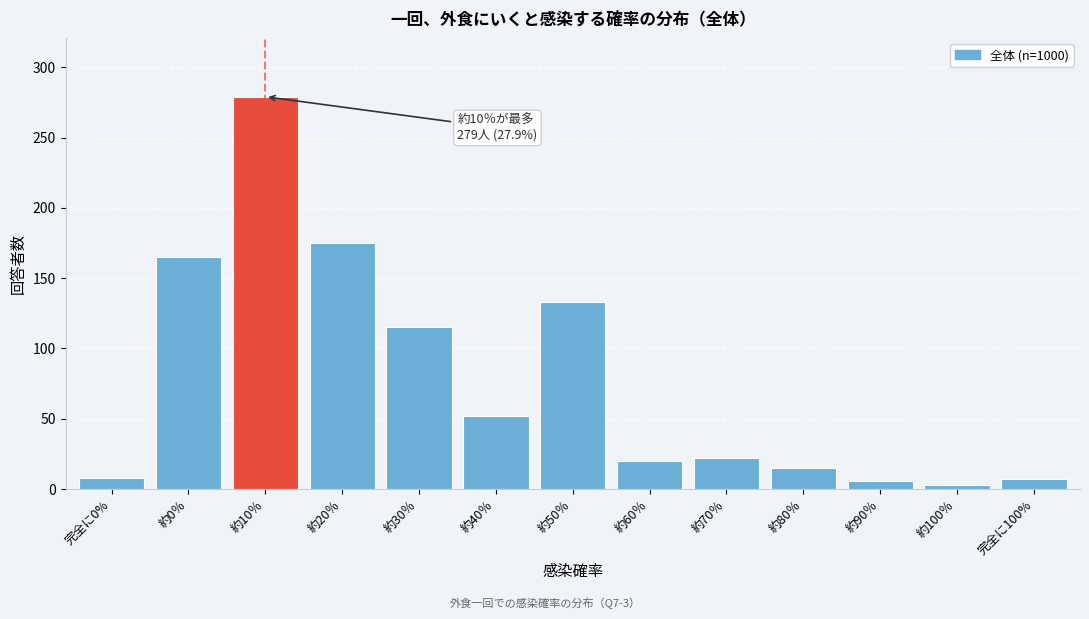

What position from the left is 約60％?

8